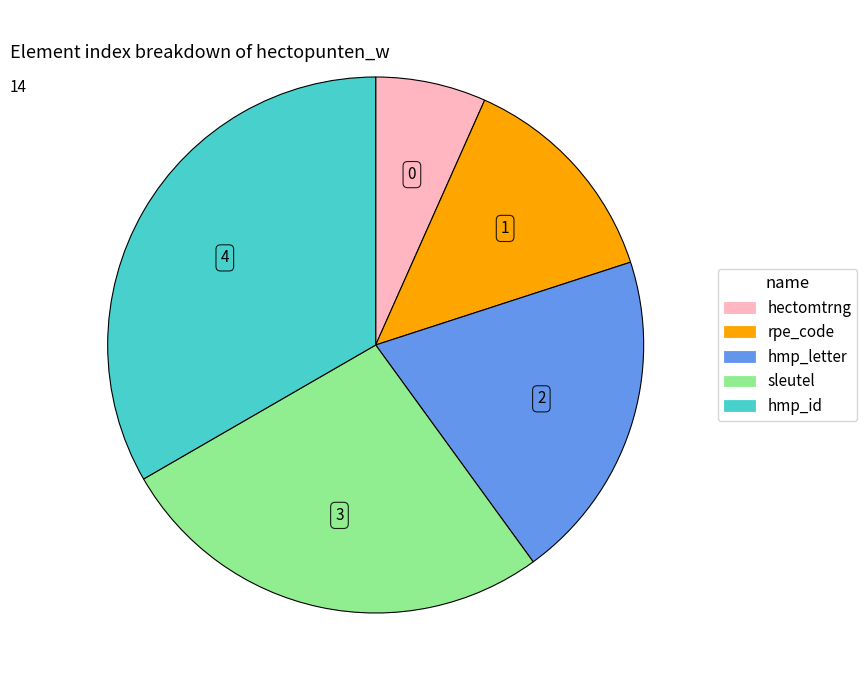

Count the number of slices in the pie.

5